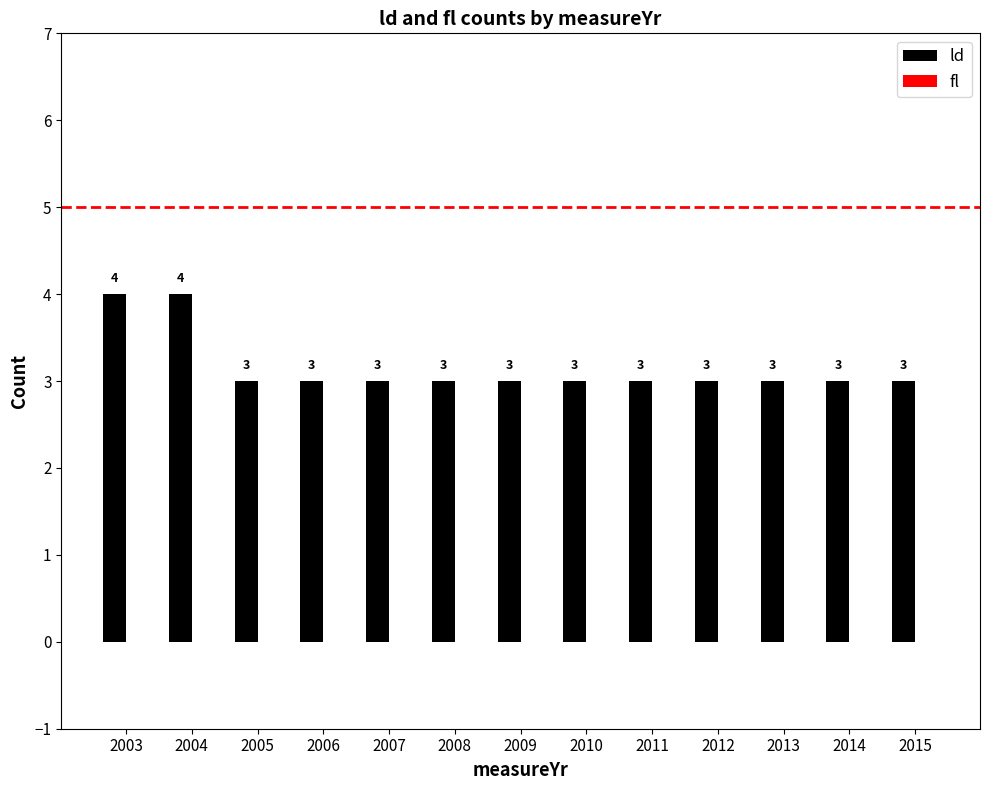

The chart shows a value of 1 at 2013. True or false?

False